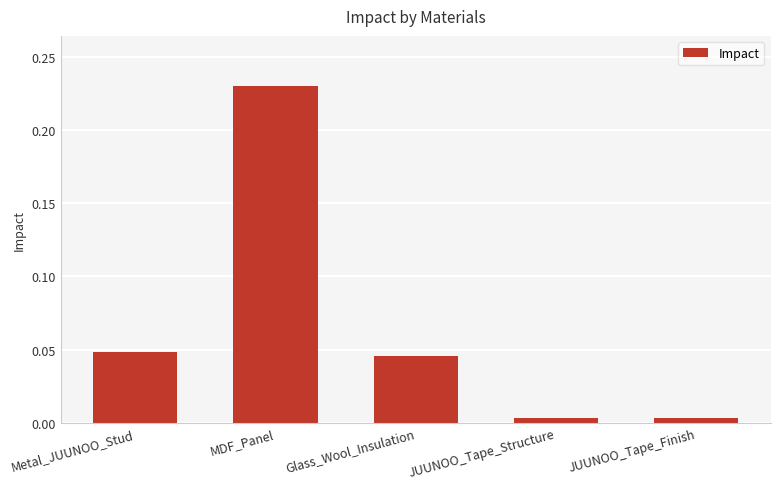

What is the sum of all values?

0.3